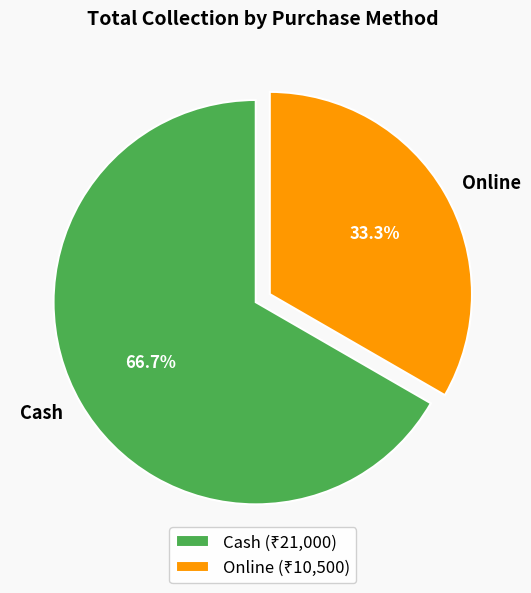

Which slice is the smallest?

Online